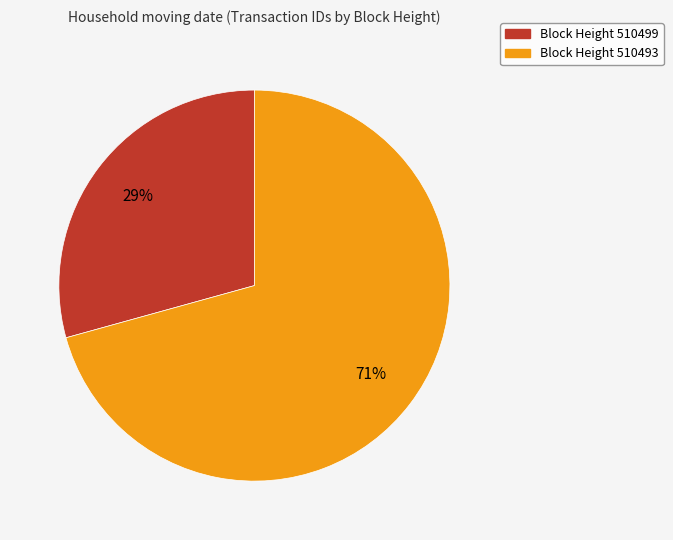

What percentage is the Block Height 510493 slice, to the nearest percent?

71%